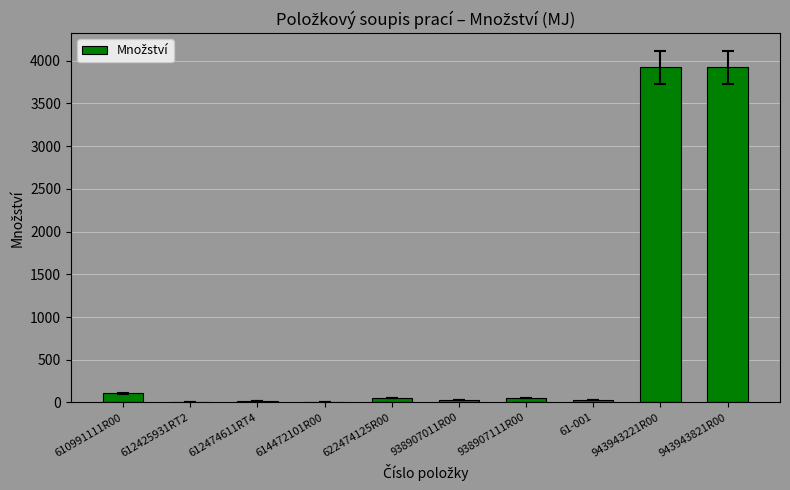

Are the bars horizontal?

No